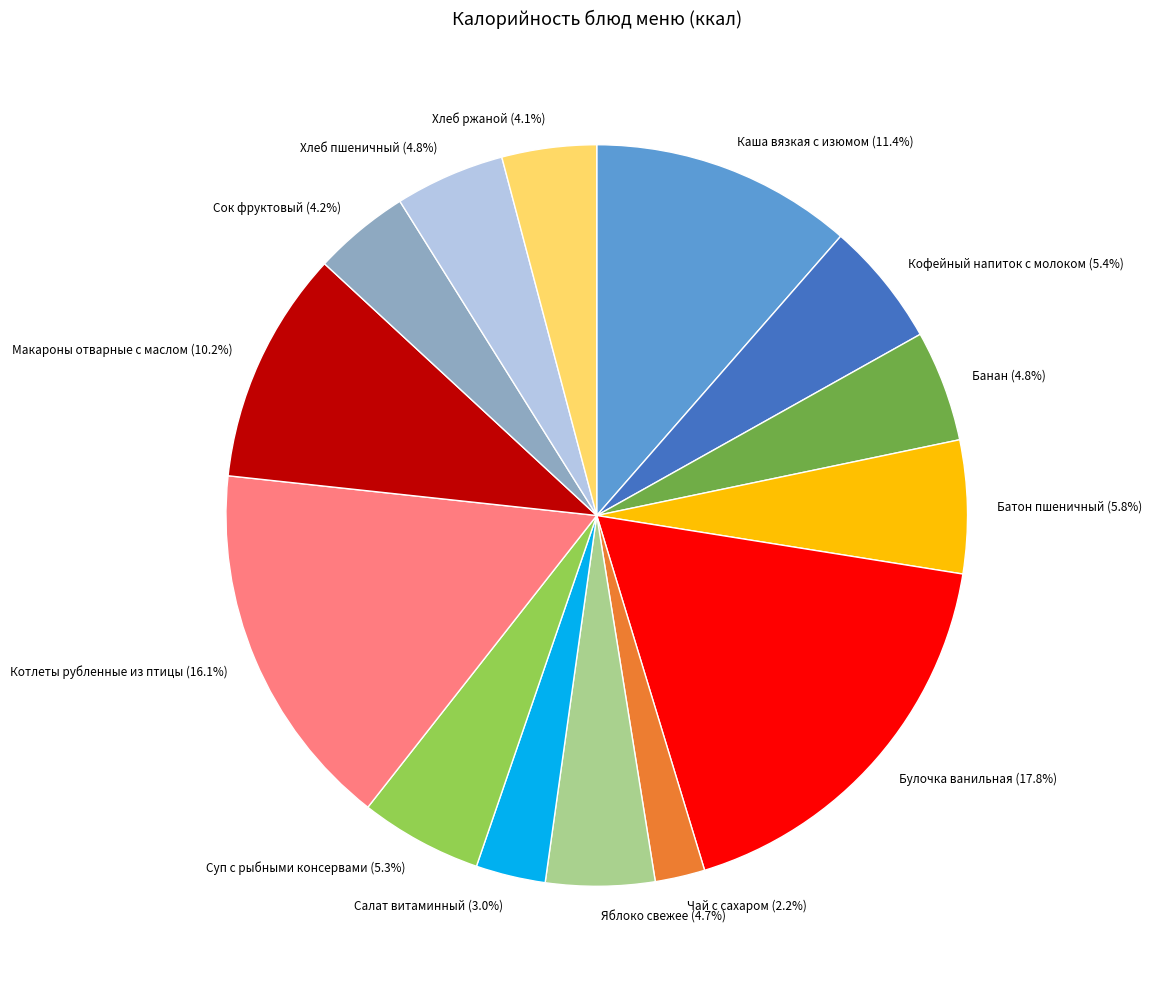

Does Салат витаминный represent more than half of the total?

No